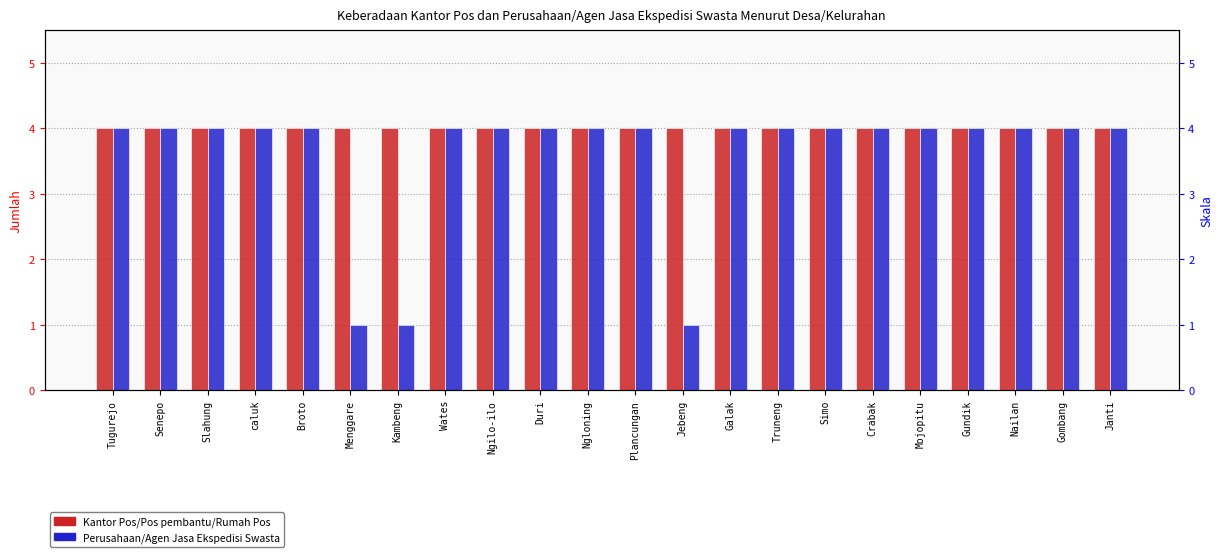

How many distinct data groups are displayed?

2